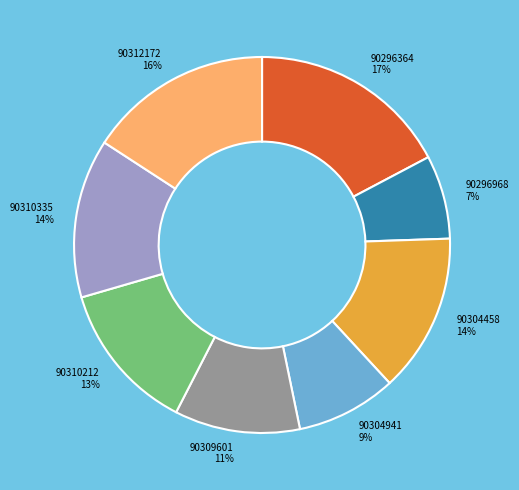

The 90296968 slice represents 17% of the pie. True or false?

False